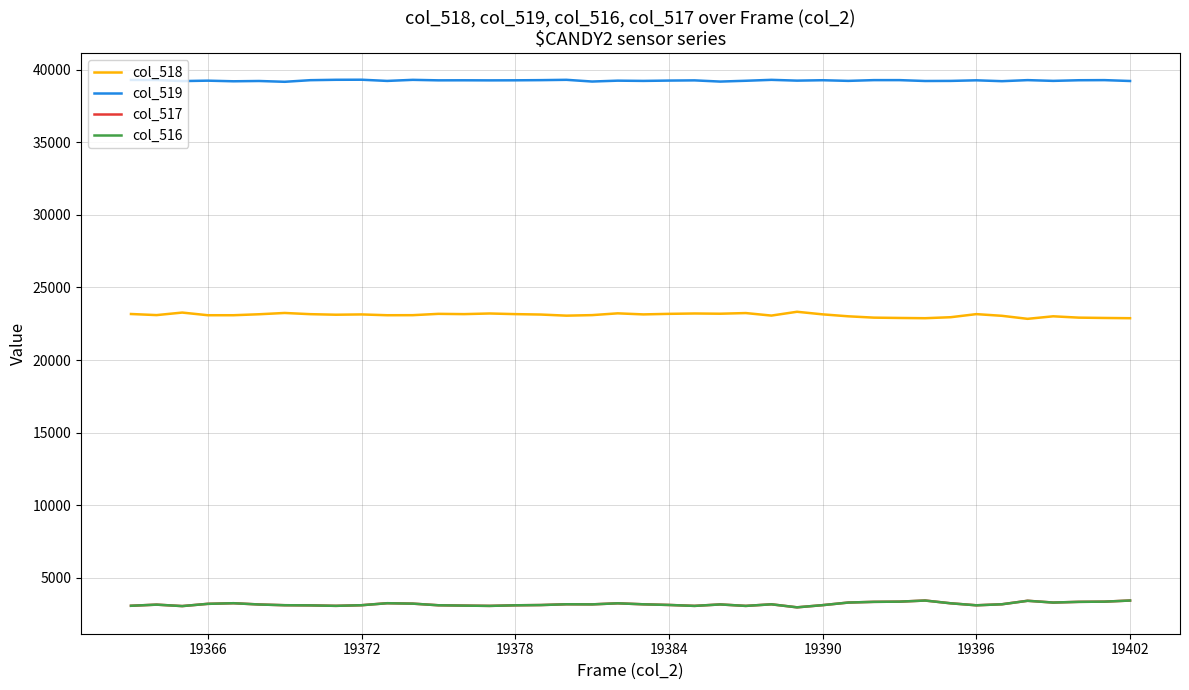

True or false: col_518 and col_517 cross at least once.

False